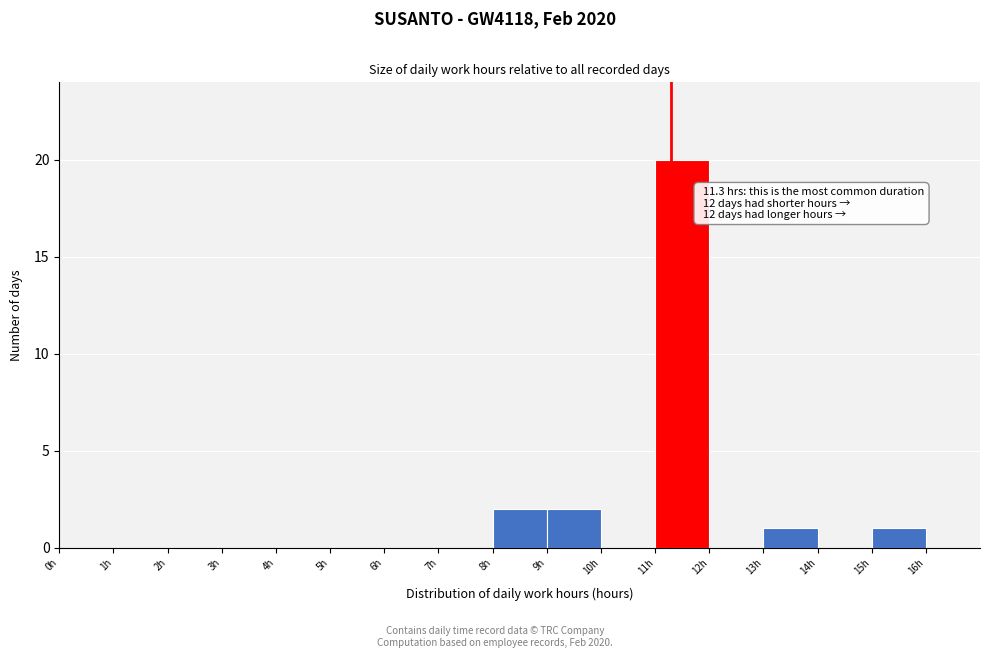

Over which range of the x-axis is the bar tallest?

11 to 12